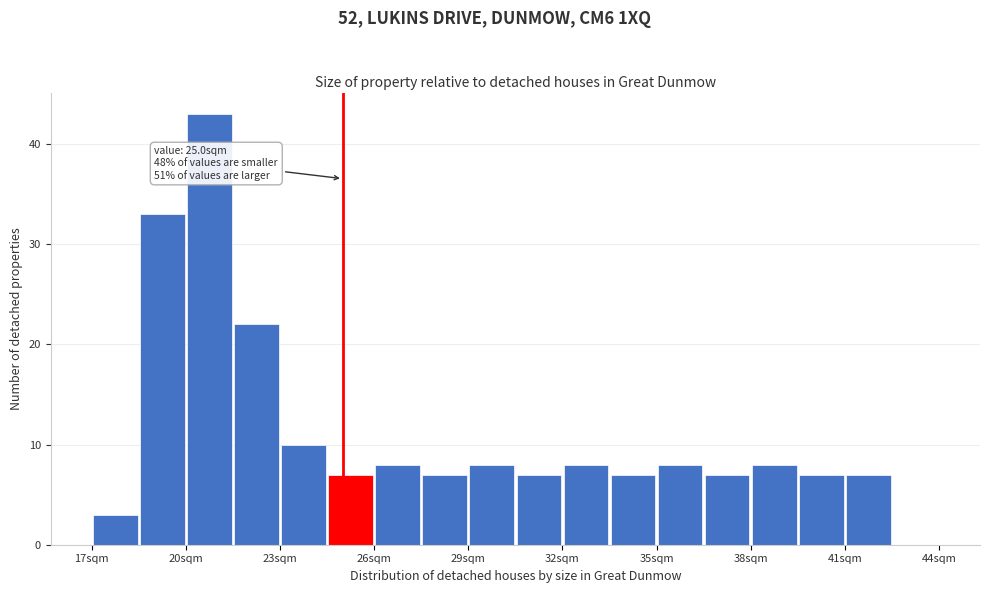

Read against the x-axis, roughly where is the centre of the tallest bar?

21.0